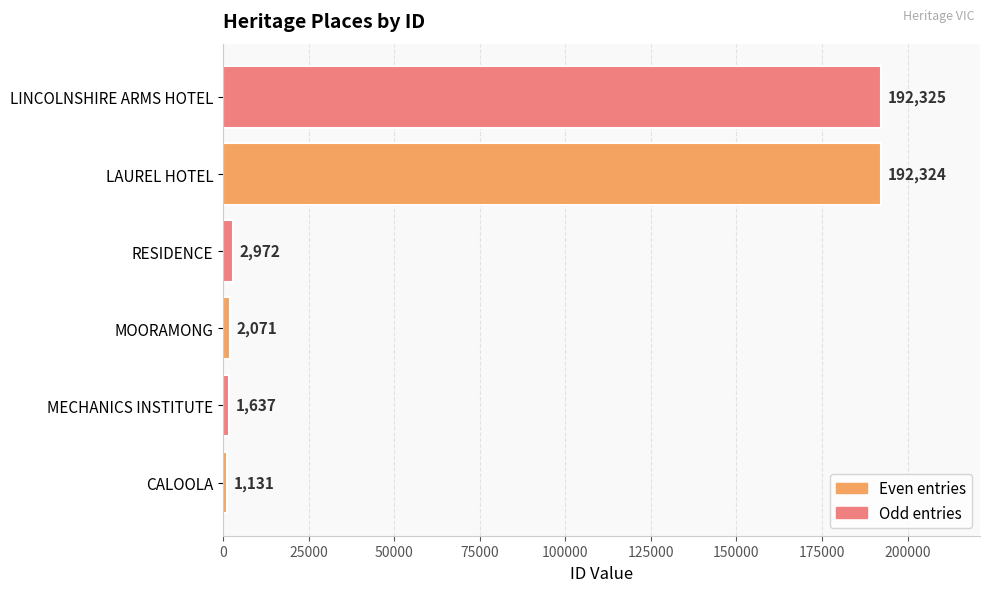

What is the smallest value displayed?

1131